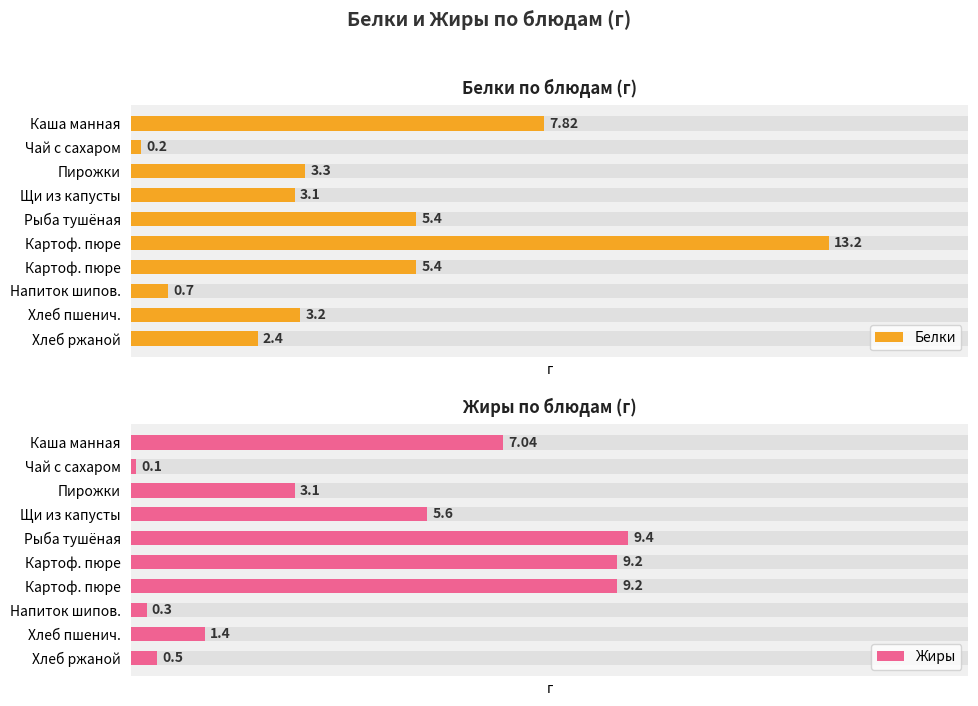

What is the value of the Жиры bar at the 7th from the left?

9.2